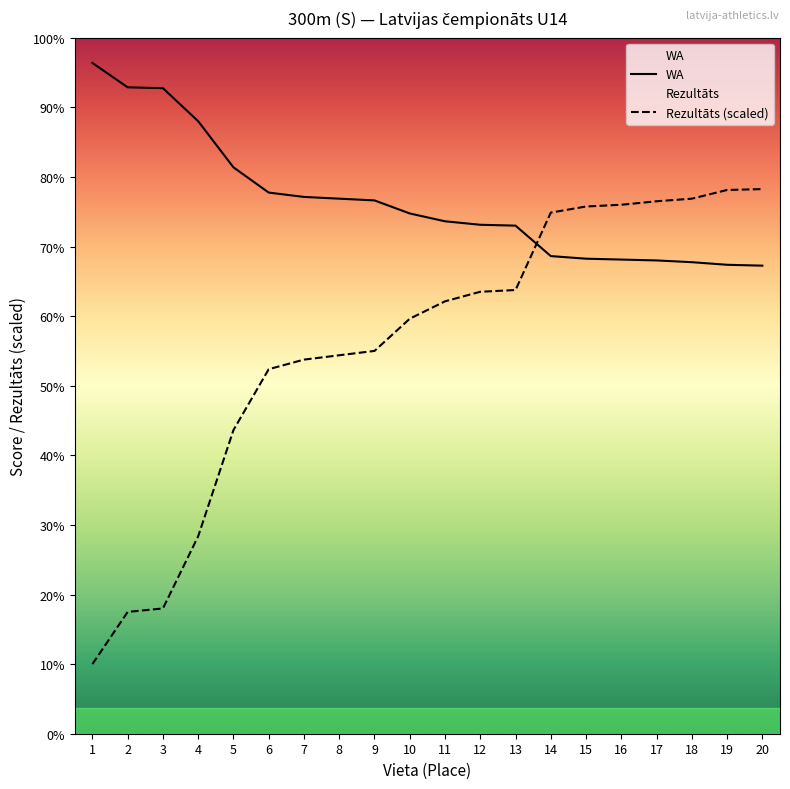

Is it true that WA equals 549.0 at 14?

True